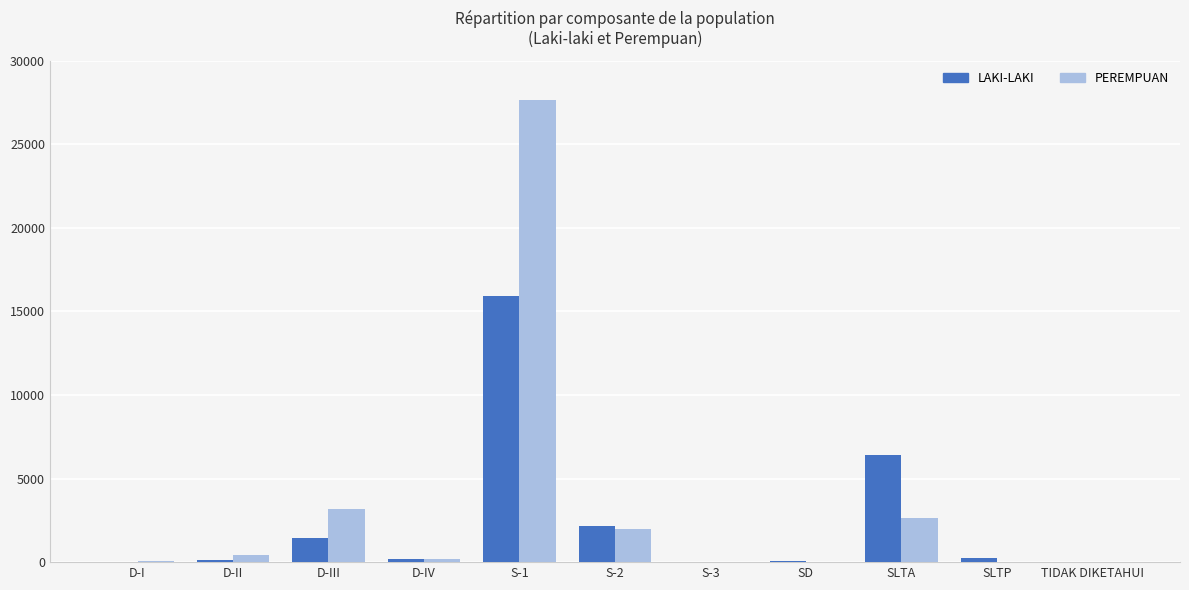

True or false: LAKI-LAKI has a value of 70 at SD.

True